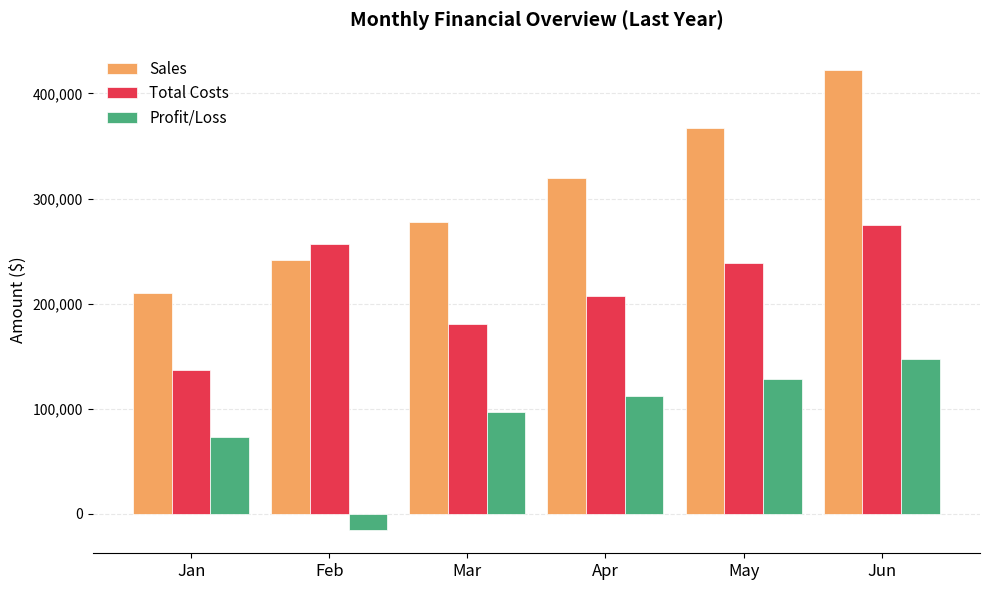

Which label corresponds to the smallest value in the chart?

Feb